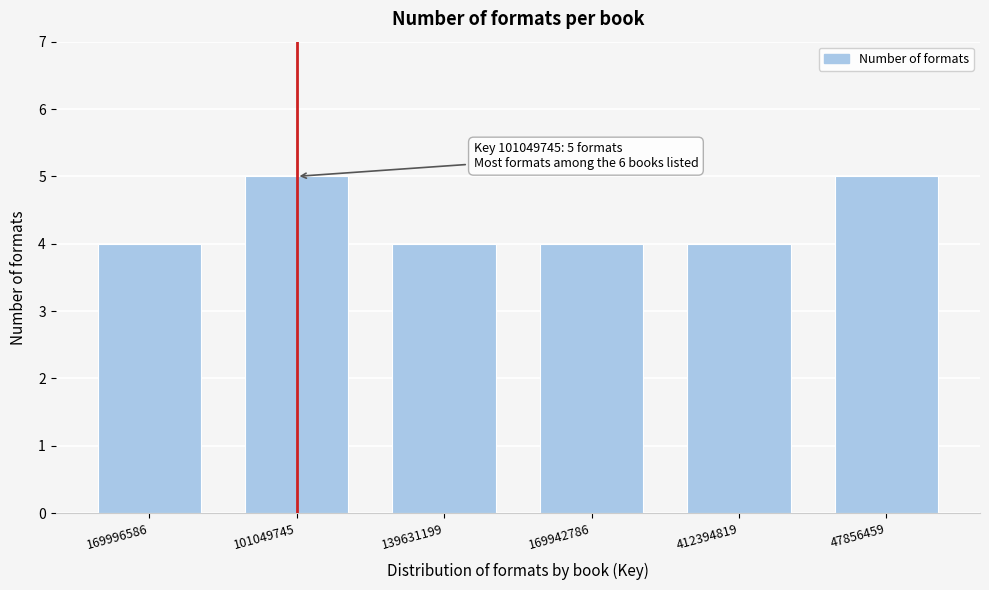

Reading right to left, list all the values displayed in this chart.

47856459=5	412394819=4	169942786=4	139631199=4	101049745=5	169996586=4